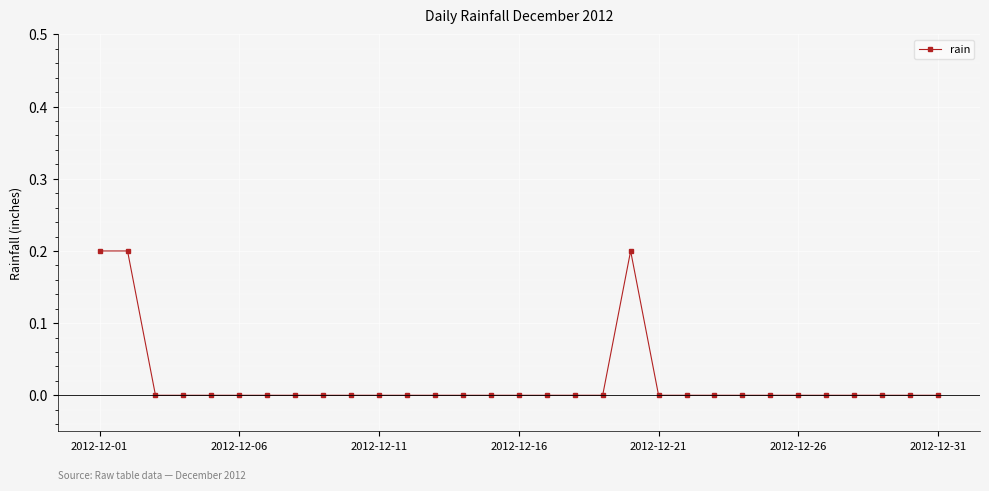

True or false: there are more than 0 points higher than both neighbors.

True